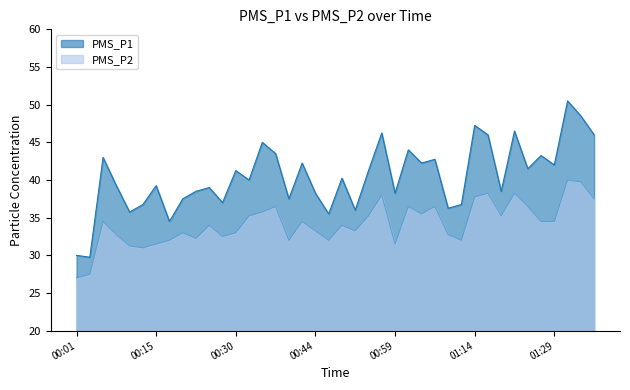

What is the difference between the second highest and second lowest values in the PMS_P1 series?

18.5